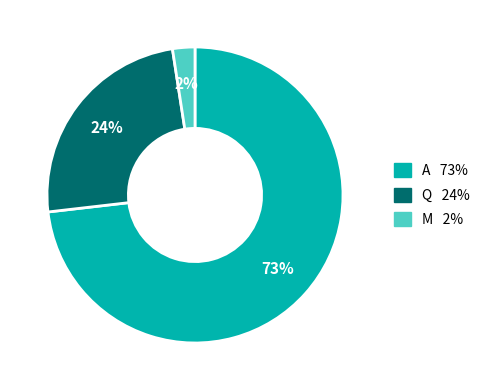

To the nearest percent, what is the average slice percentage?

33%